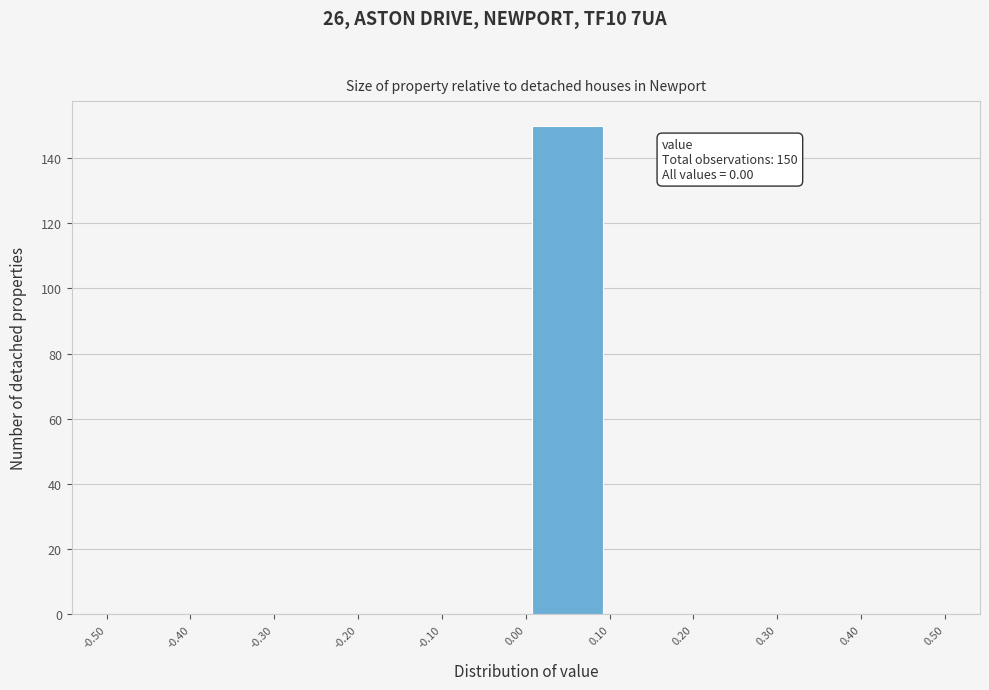

Which range on the x-axis has the tallest bar?

0.00 to 0.10